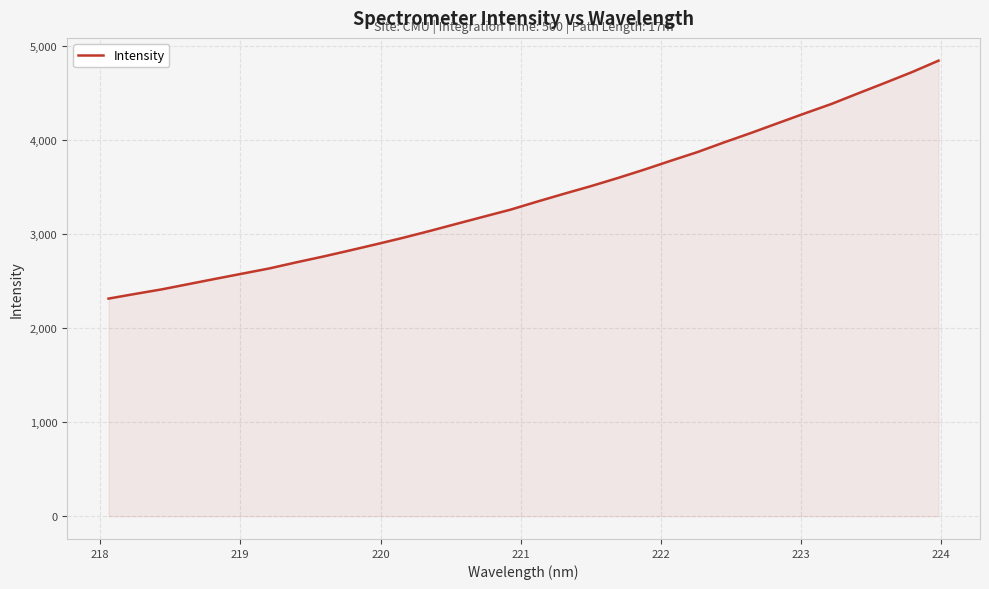

What is the greatest value displayed?

4848.1